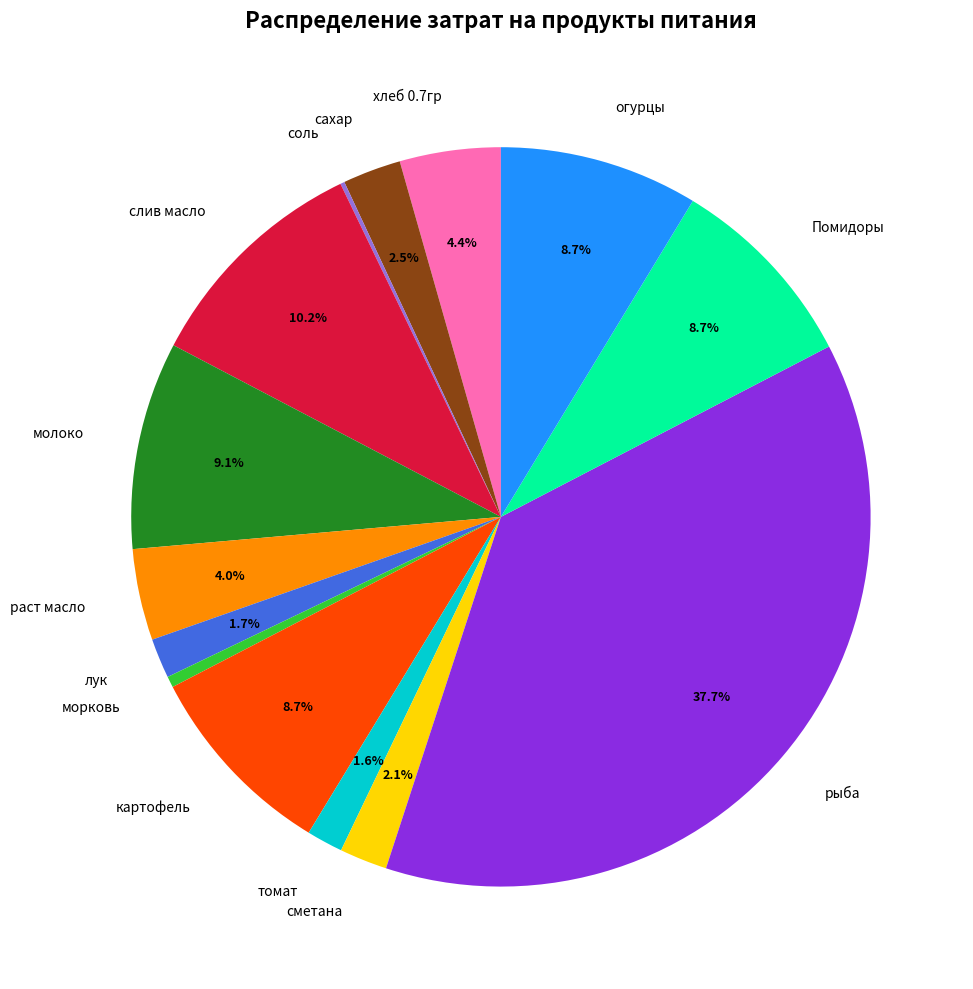

To the nearest percent, what is the combined percentage of раст масло and томат?

6%